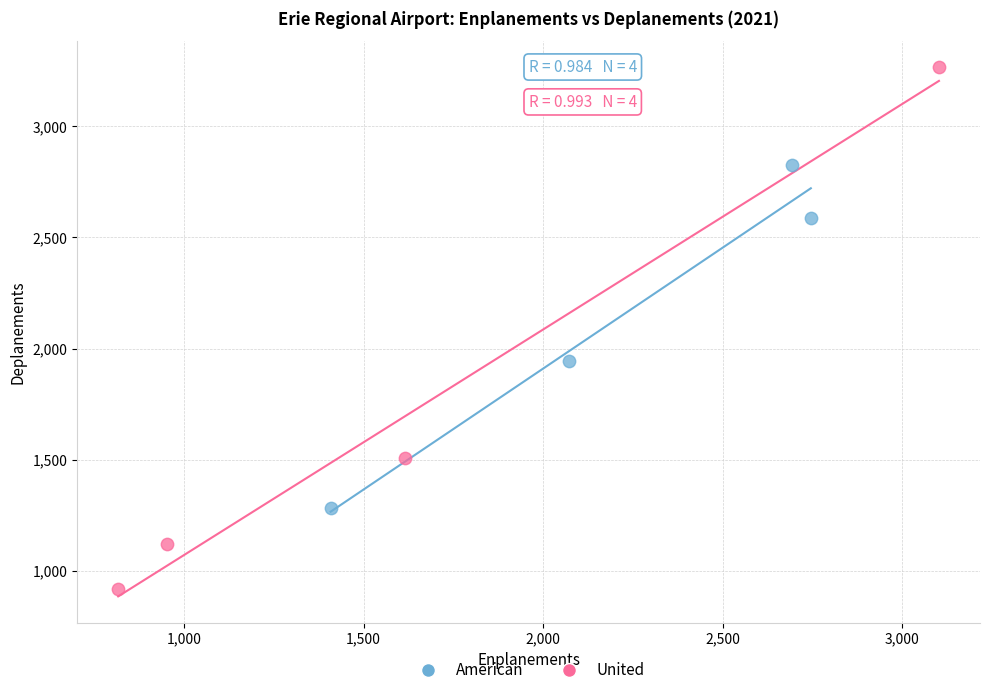

What are all the series names shown in the legend?

American, United